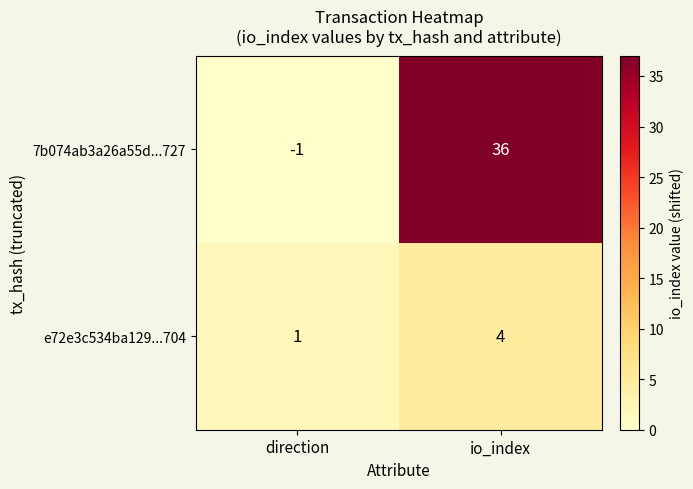

Rank the series at direction from lowest to highest value.

7b074ab3a26a55d...727, e72e3c534ba129...704